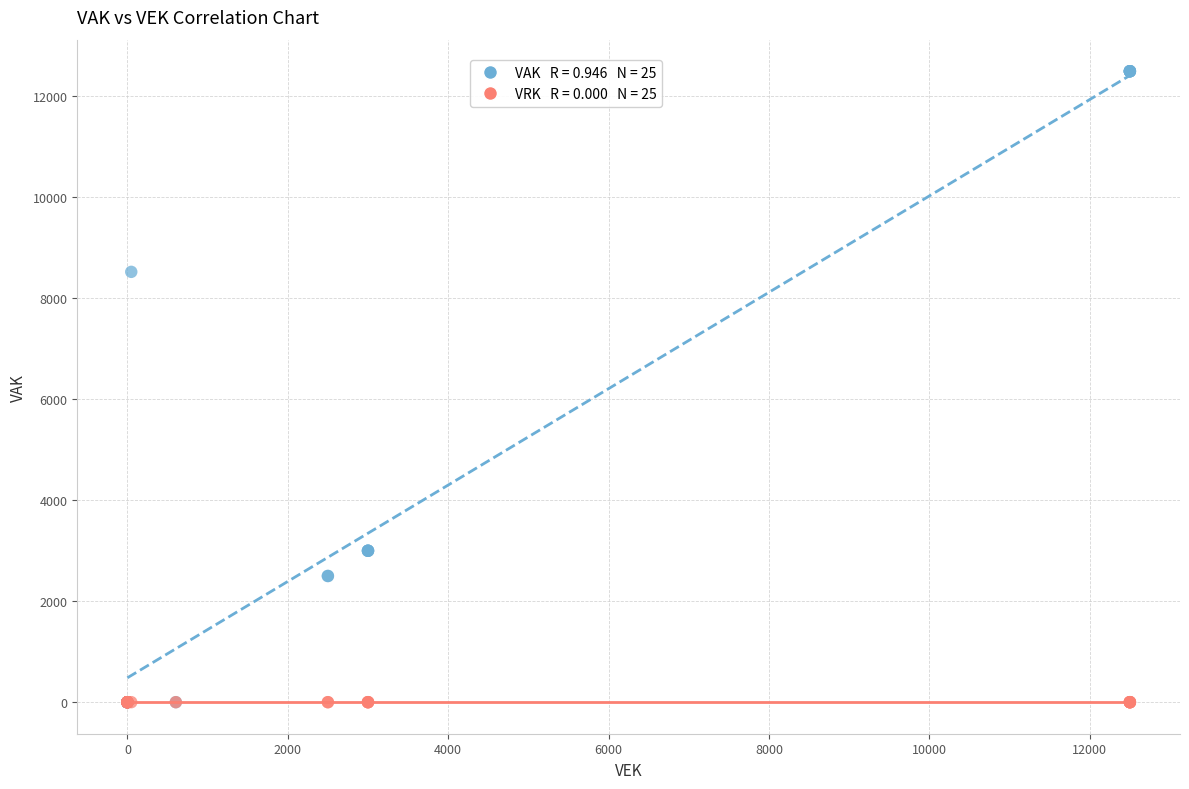

Across all series, what Y value is closest to 6250?

8525